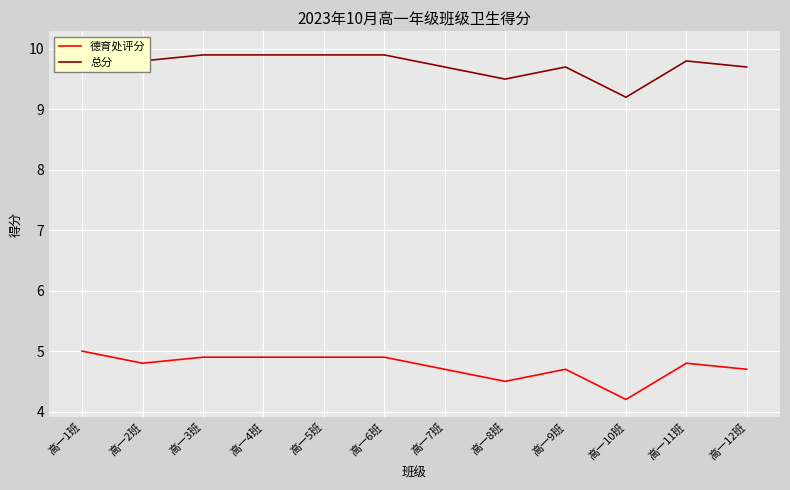

What is the label of the 3rd point from the left?

高一3班